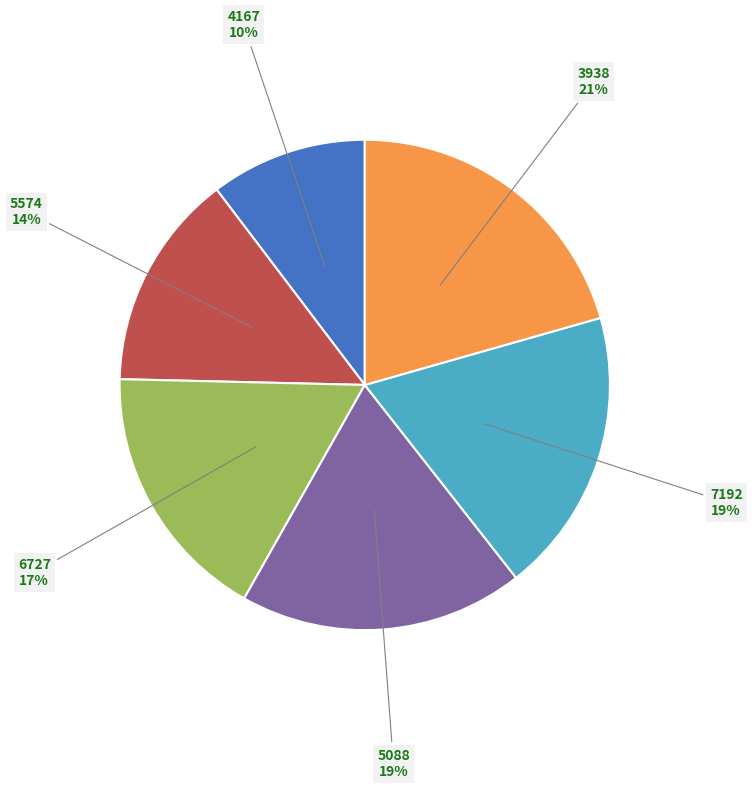

Between 3938 and 4167, which is larger?

3938